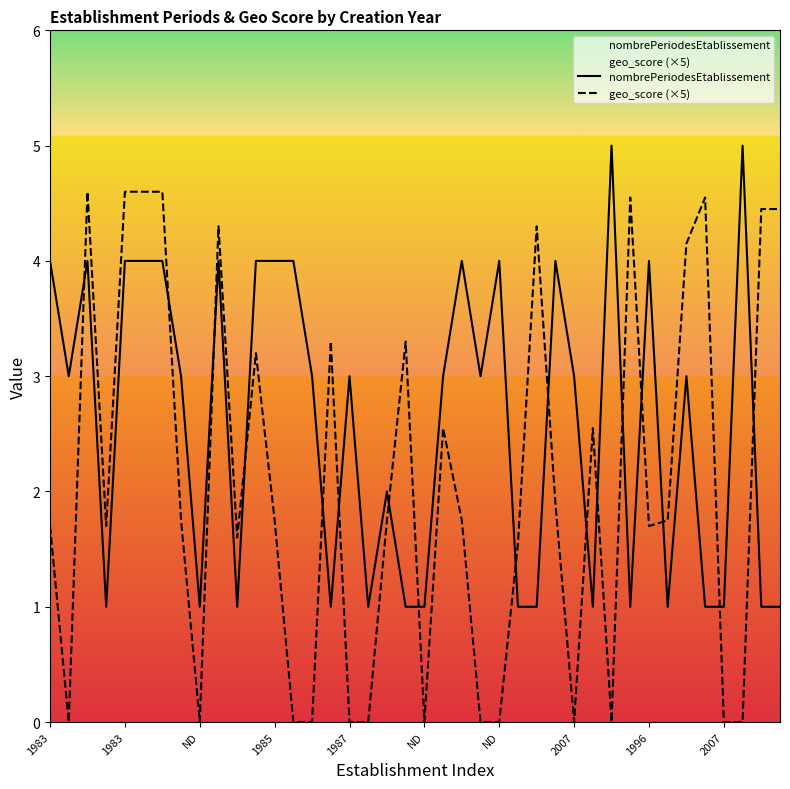

What are all the series names shown in the legend?

nombrePeriodesEtablissement, geo_score (×5)